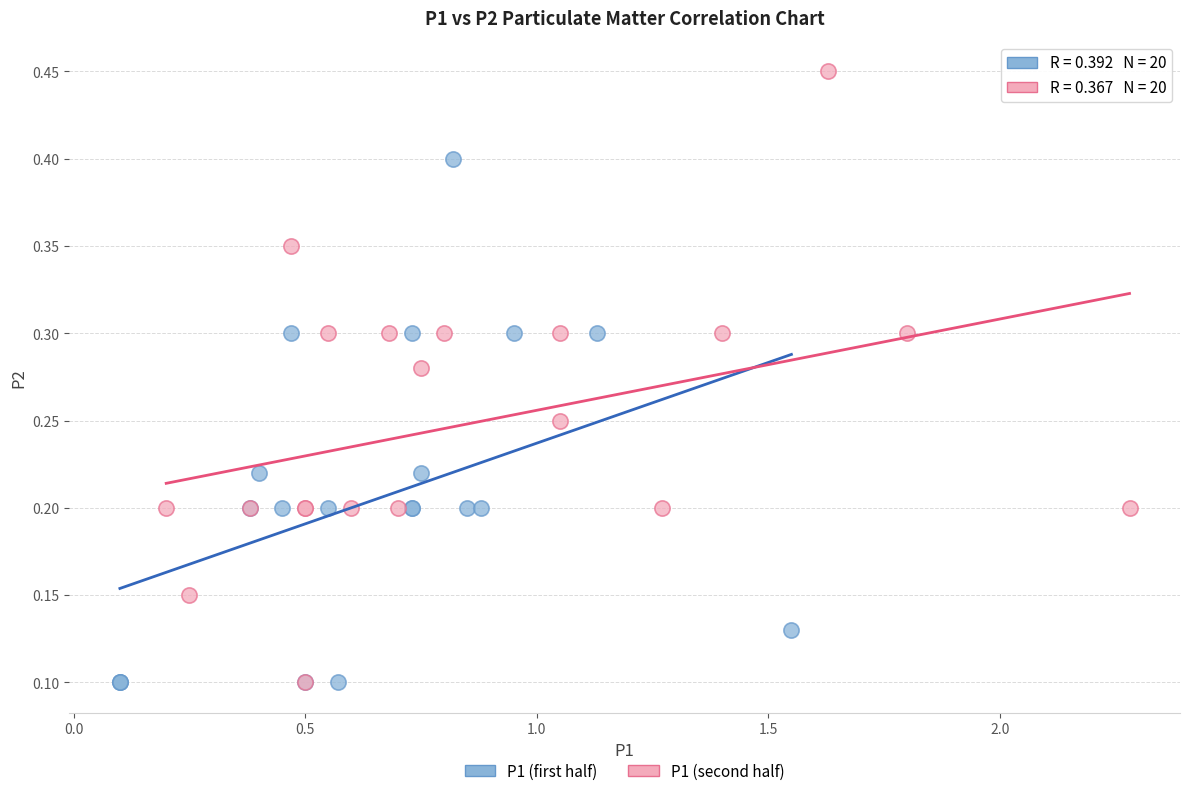

Which series has the largest Y range (max minus min)?

P1 (second half)